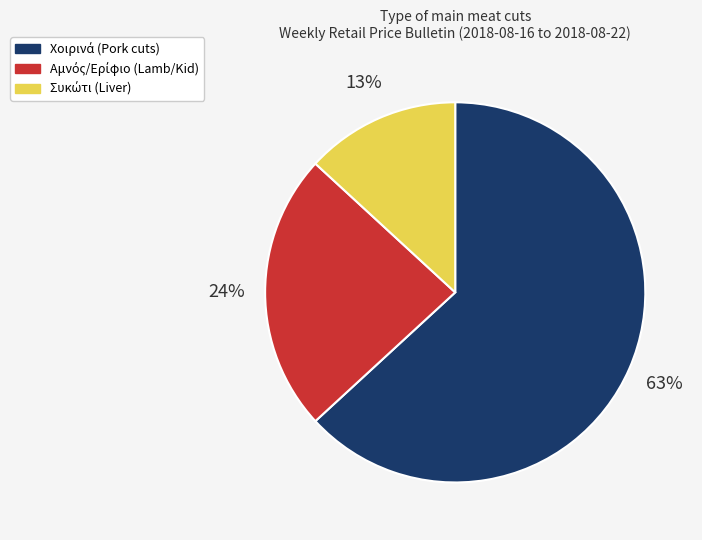

To the nearest percent, what is the difference between the largest and smallest slice percentages?

50%